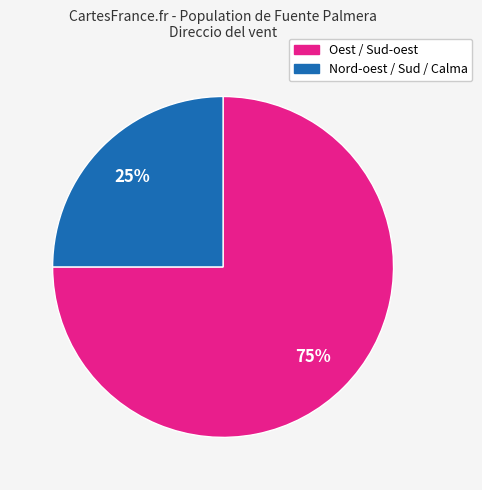

To the nearest percent, what is the difference between the largest and smallest slice percentages?

50%